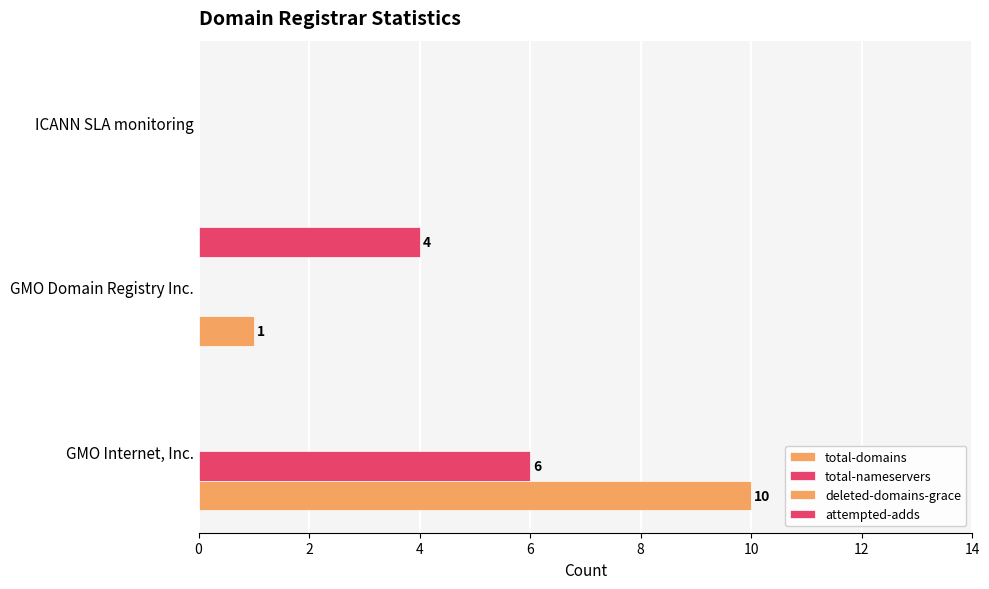

Count the number of categories in the chart.

3